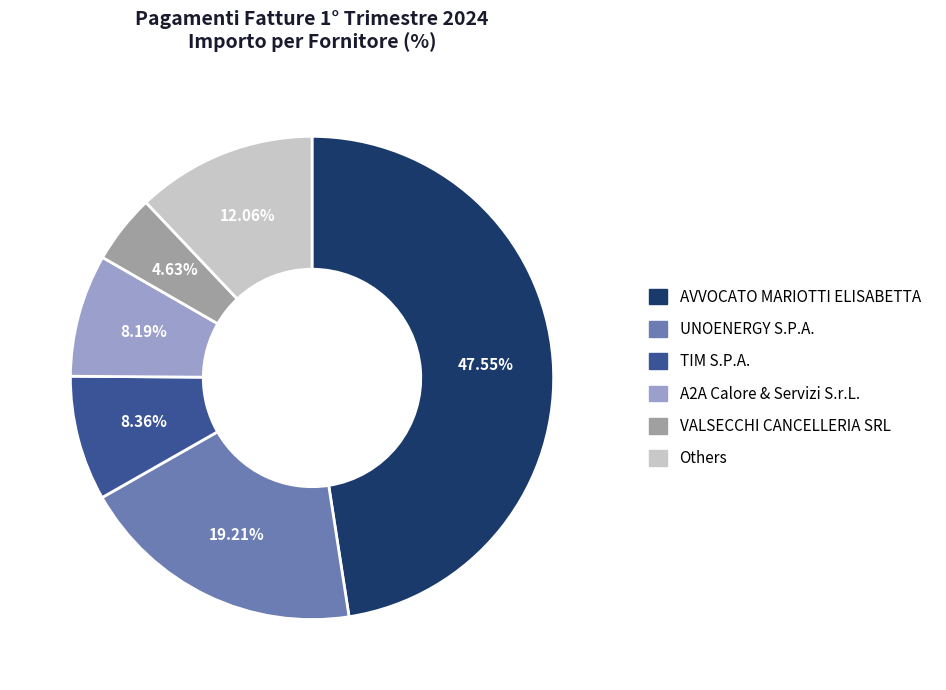

Combined, do Others and UNOENERGY S.P.A. account for over 50%?

No